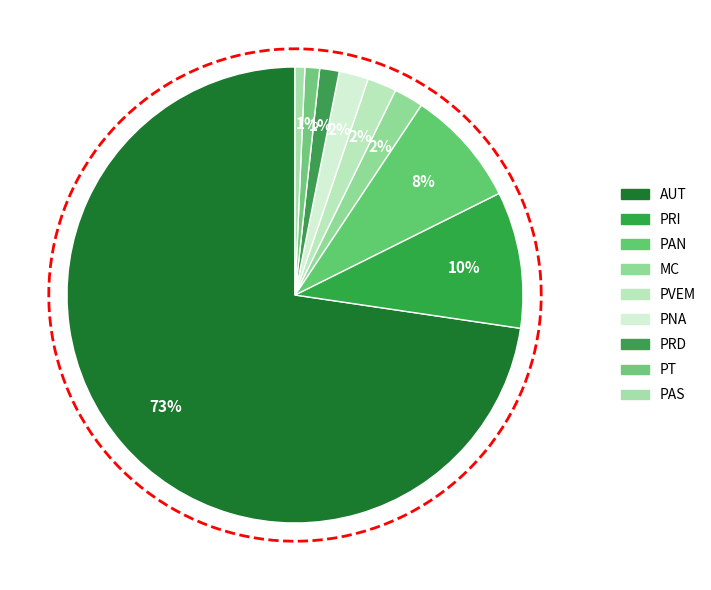

How many slices are in this pie chart?

9